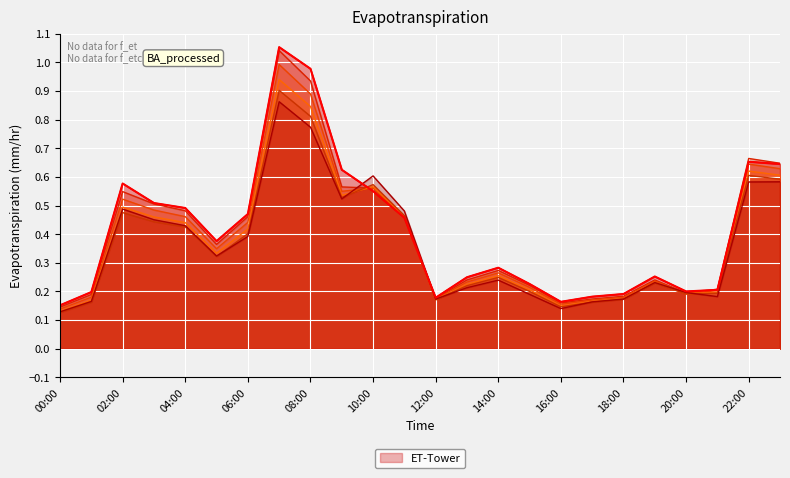

What is the label of the 24th point from the left?

23